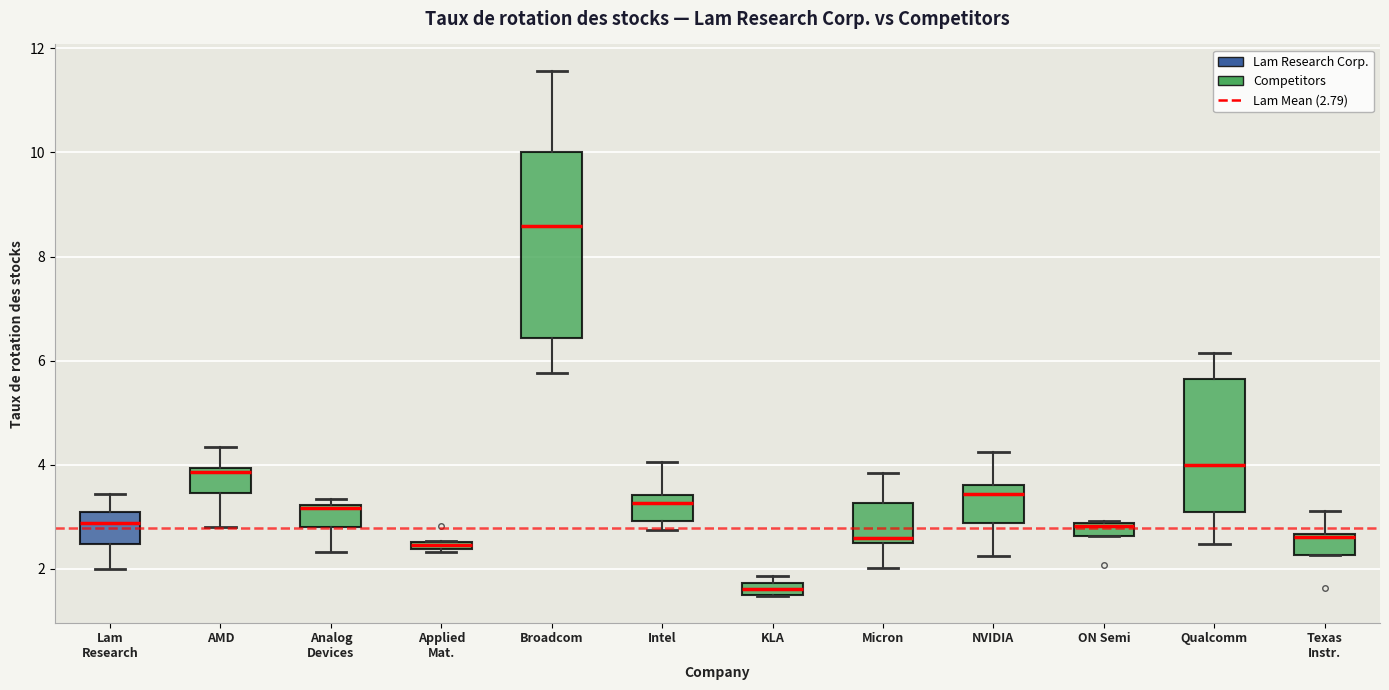

Which box is the tallest, from its lower edge to its upper edge?

Broadcom